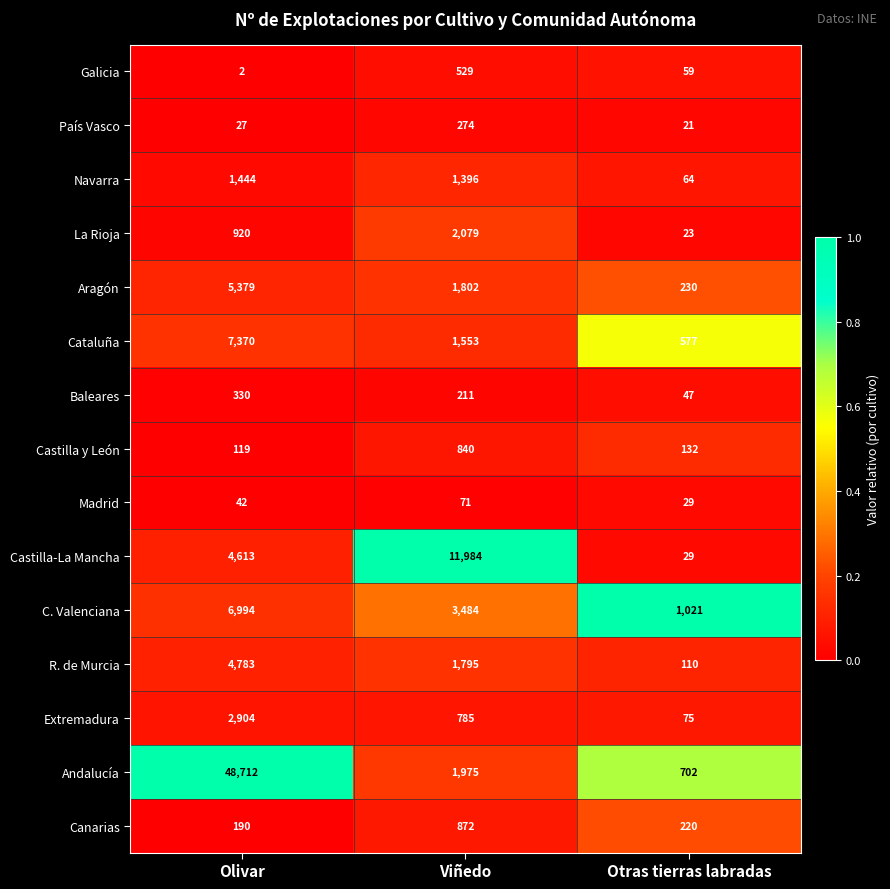

Which series has the largest range (max minus min)?

Andalucía